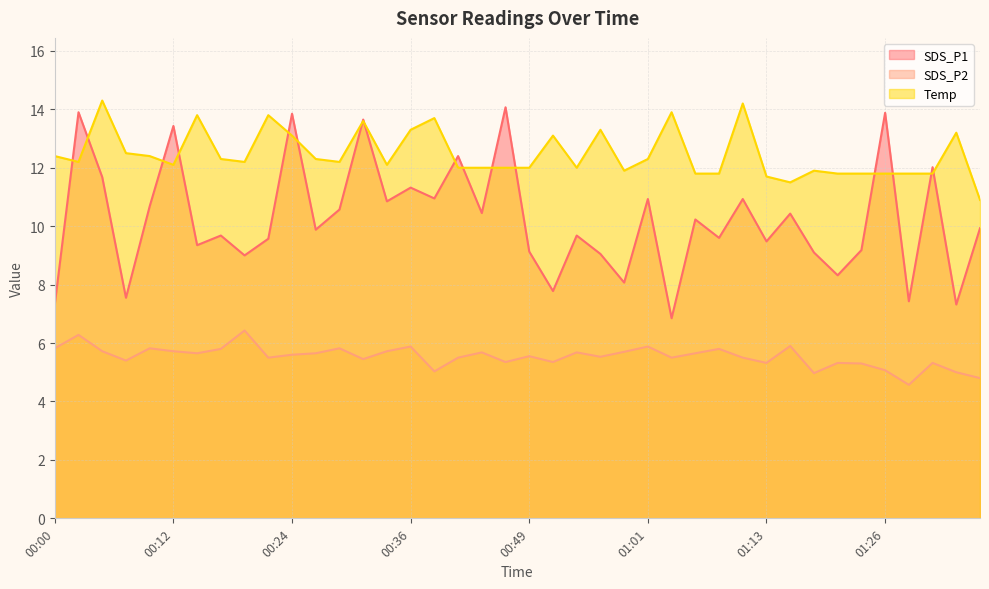

How many lines are shown in the chart?

3